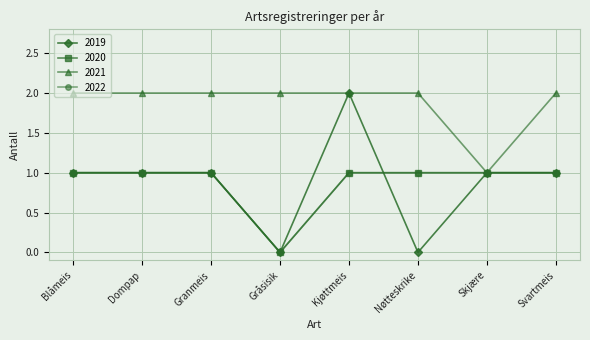

Which series has the largest range (max minus min)?

2019